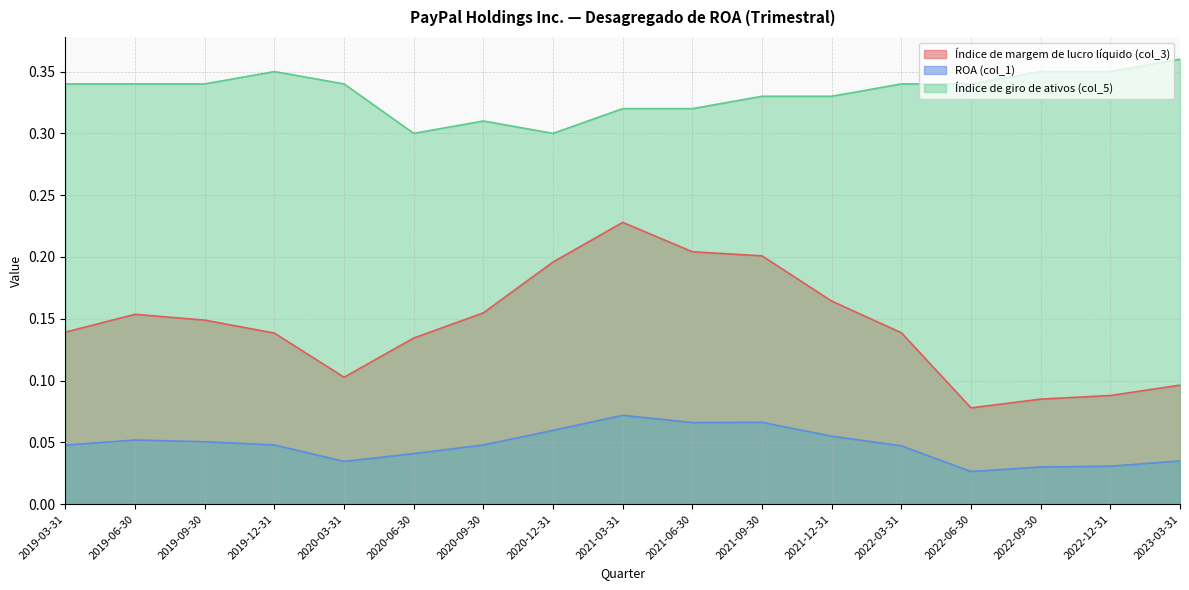

True or false: Índice de margem de lucro líquido (col_3) and ROA (col_1) intersect in this chart.

False